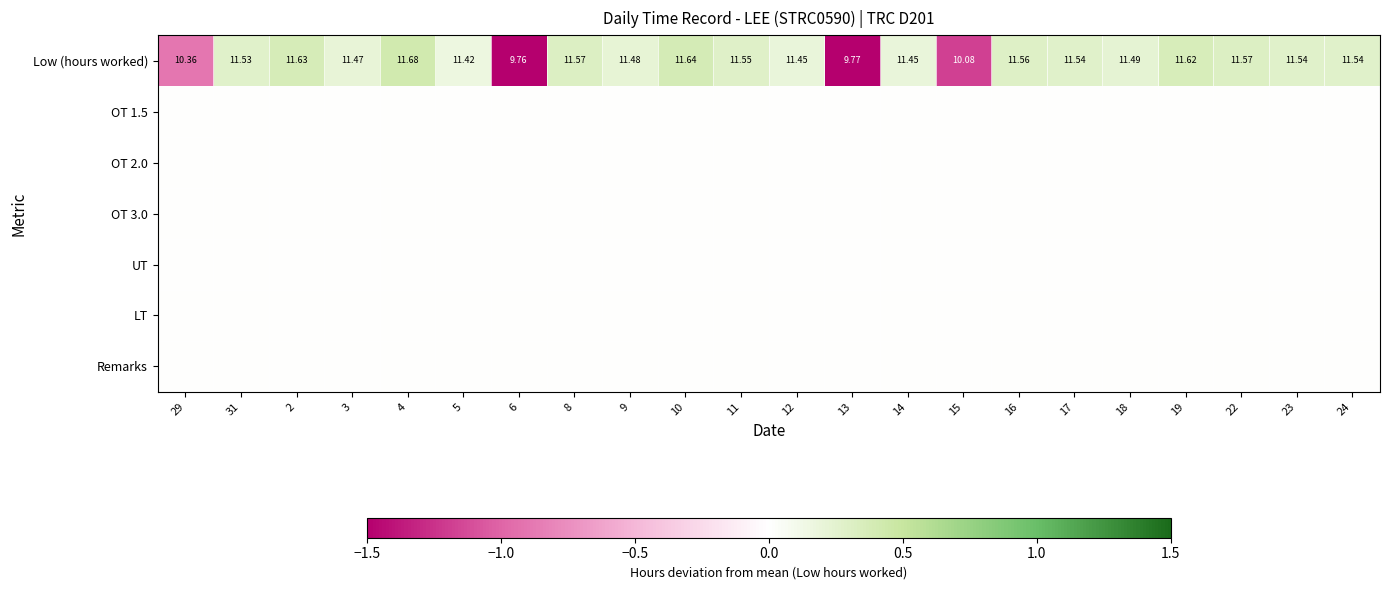

What is the total value across all series at 2?

0.4